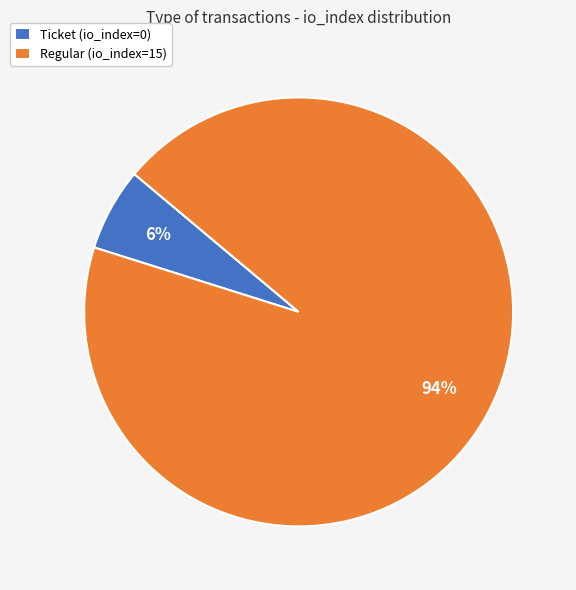

Rank the categories by value from lowest to highest.

Ticket (io_index=0), Regular (io_index=15)